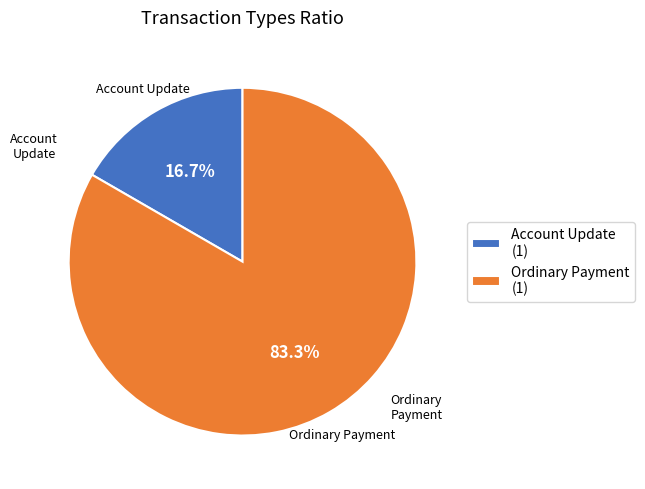

Count the number of slices in the pie.

2